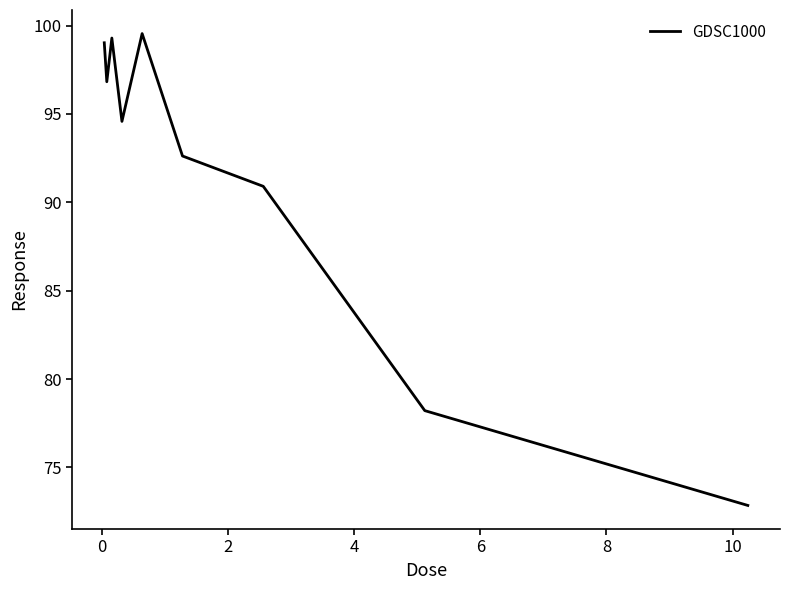

What is the smallest value displayed?

72.9